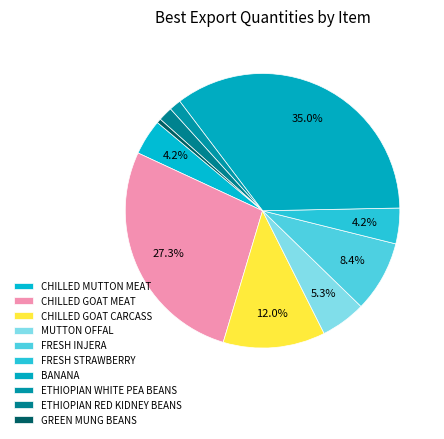

To the nearest percent, what portion does ETHIOPIAN RED KIDNEY BEANS represent?

2%